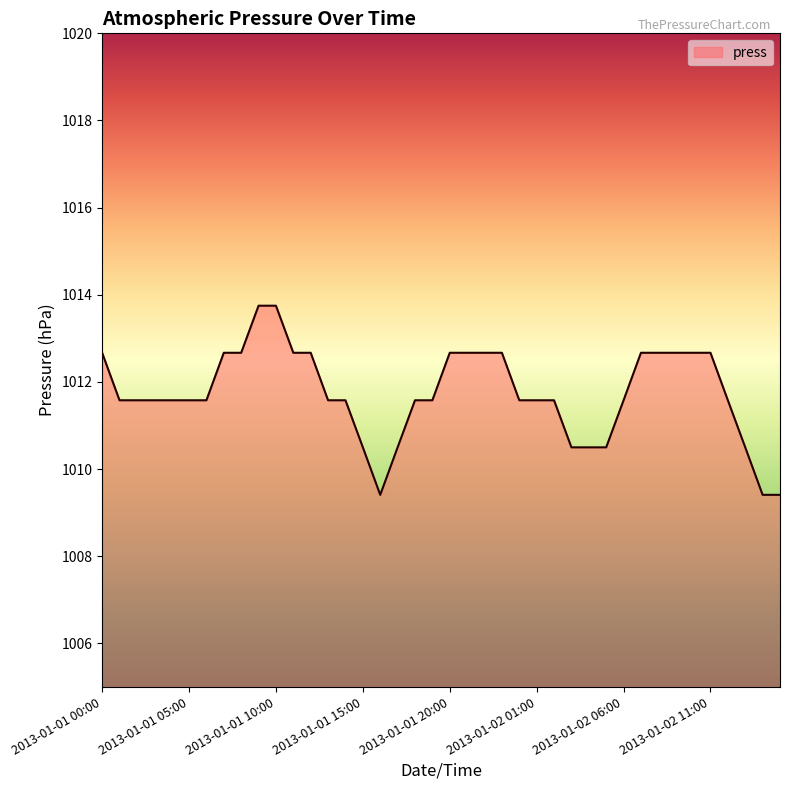

What is the minimum value shown in the chart?

1009.4